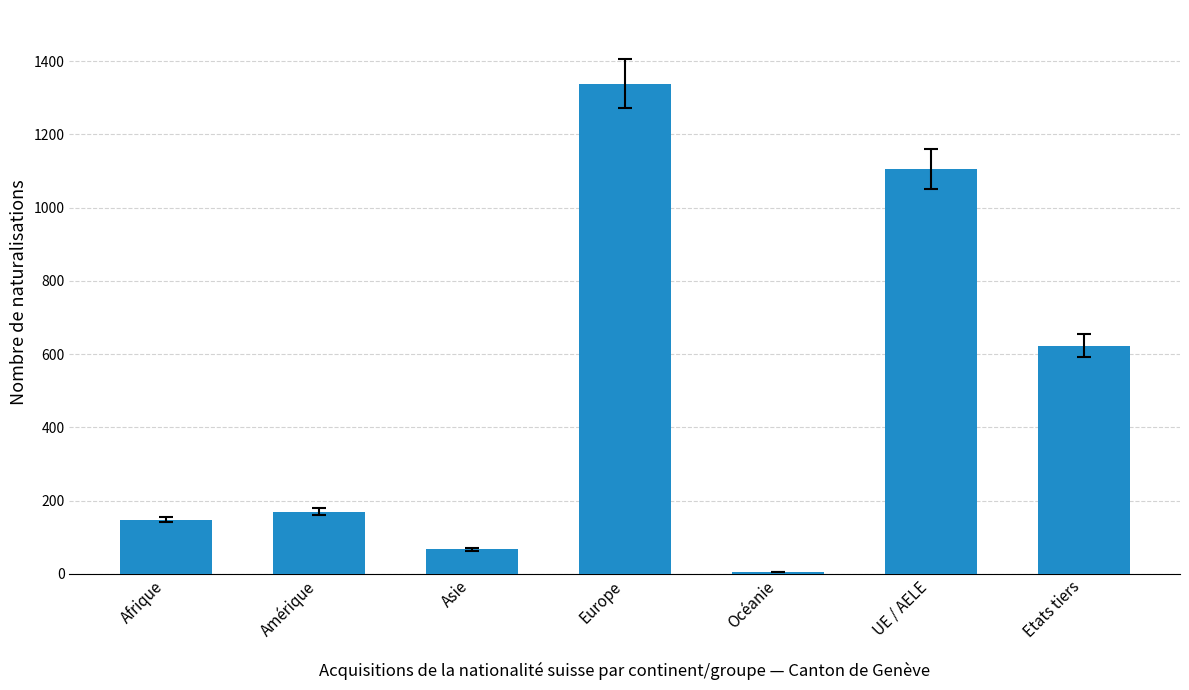

How many distinct data groups are displayed?

1